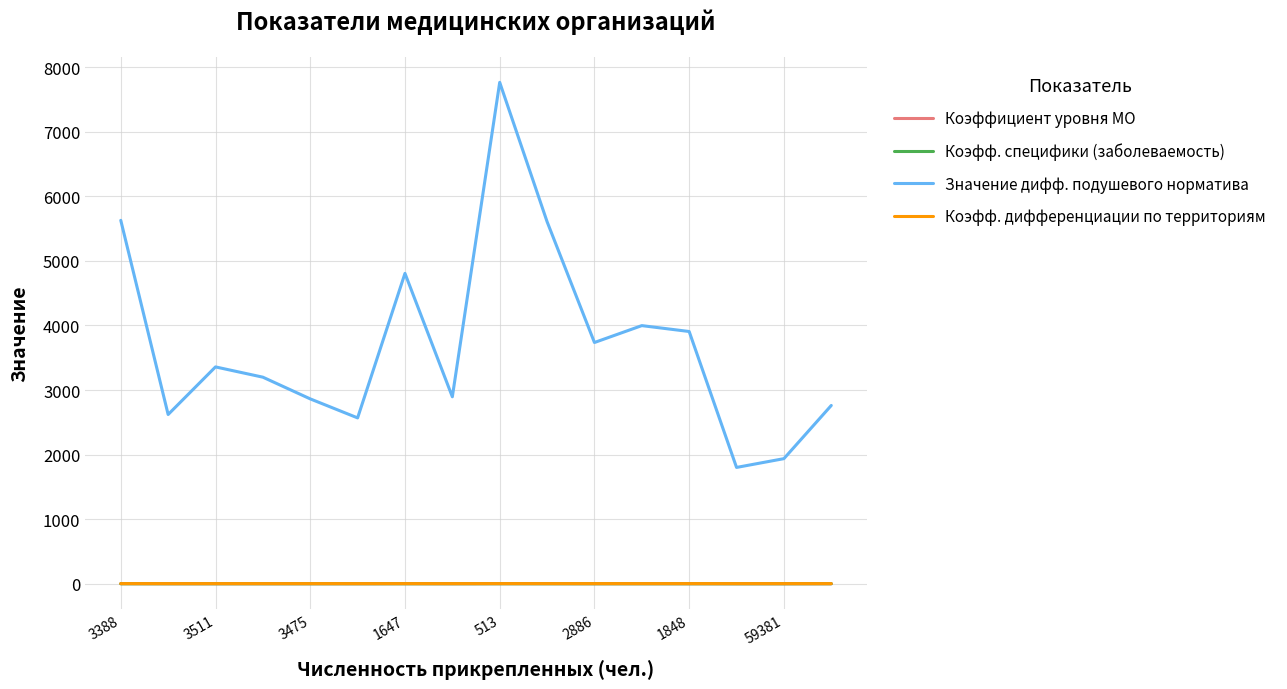

What is the lowest value of the Значение дифф. подушевого норматива series?

1801.8